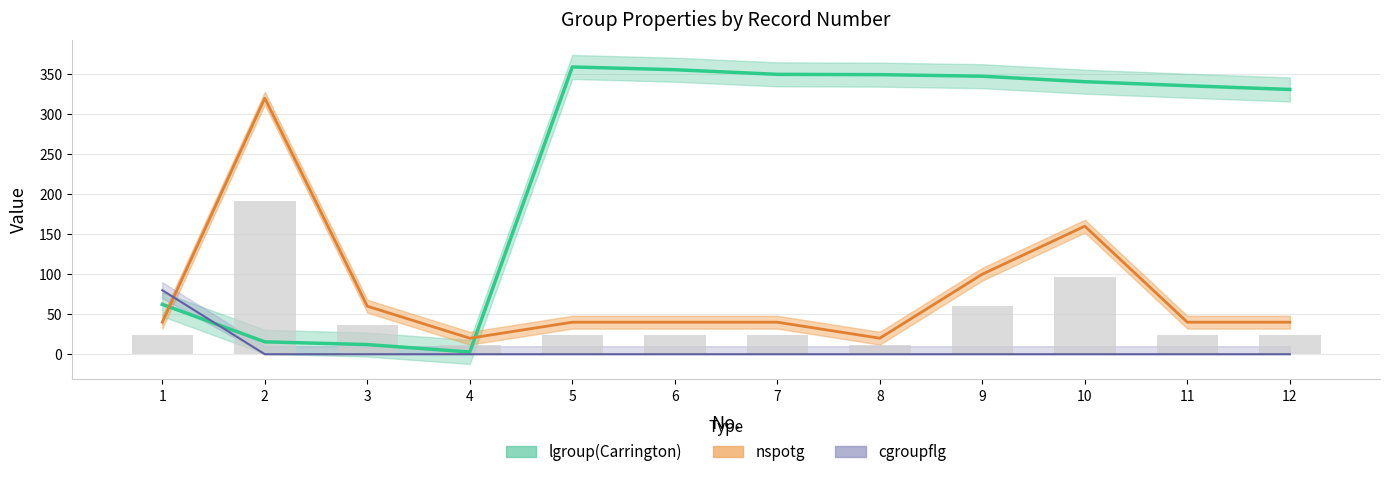

What is the spread (max minus min) of values at 9?

347.4